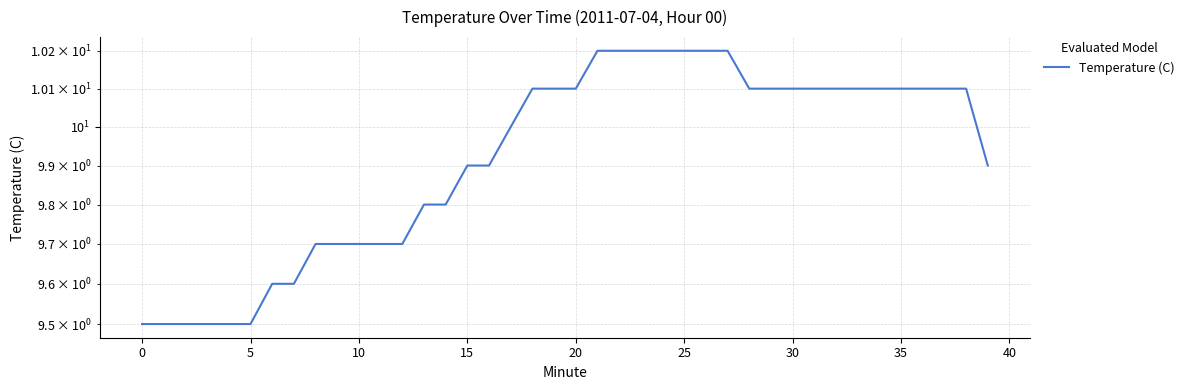

True or false: there are more than 1 points higher than both neighbors.

False